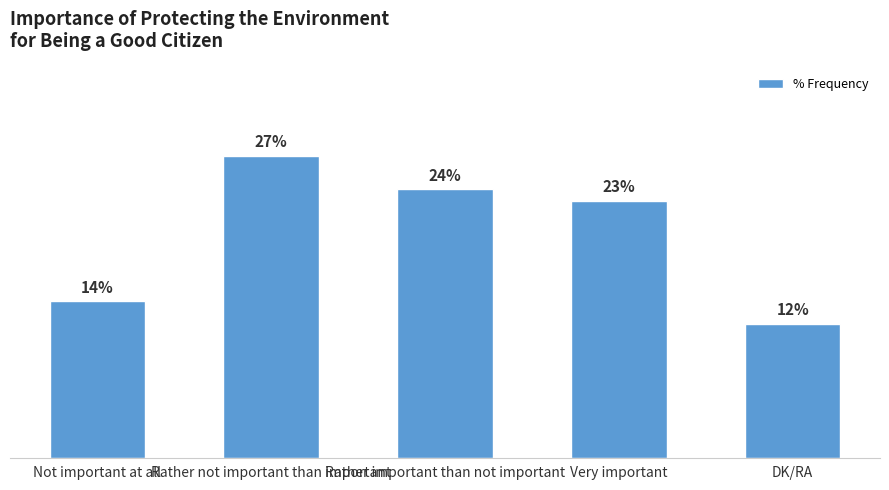

Where is the data nearest to the value 19?

Very important